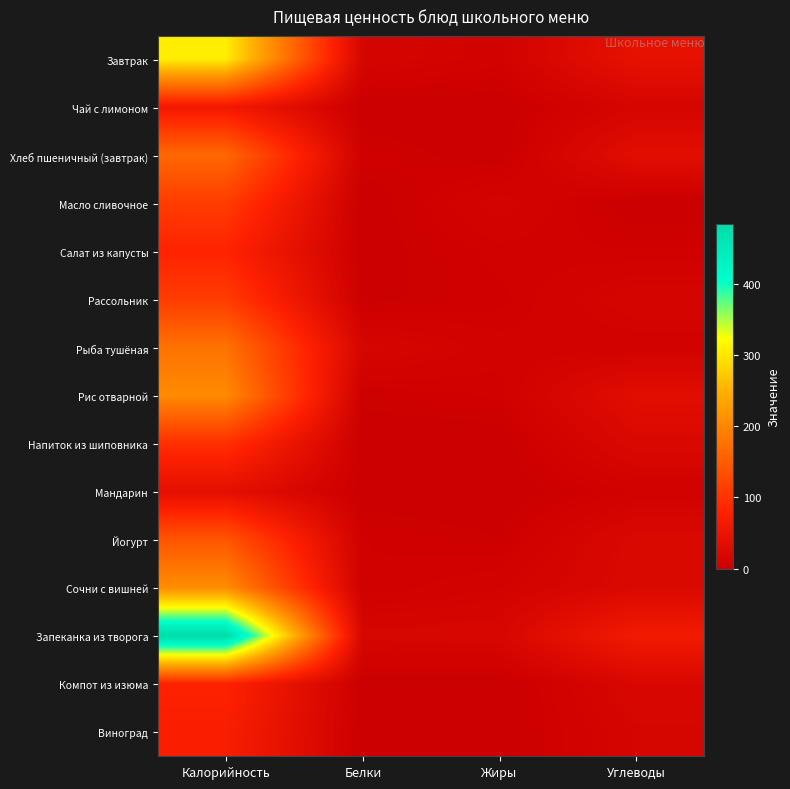

List the series in order of their peak value, lowest first.

Мандарин, Чай с лимоном, Виноград, Компот из изюма, Салат из капусты, Напиток из шиповника, Рассольник, Масло сливочное, Йогурт, Хлеб пшеничный (завтрак), Рыба тушёная, Рис отварной, Сочни с вишней, Завтрак, Запеканка из творога